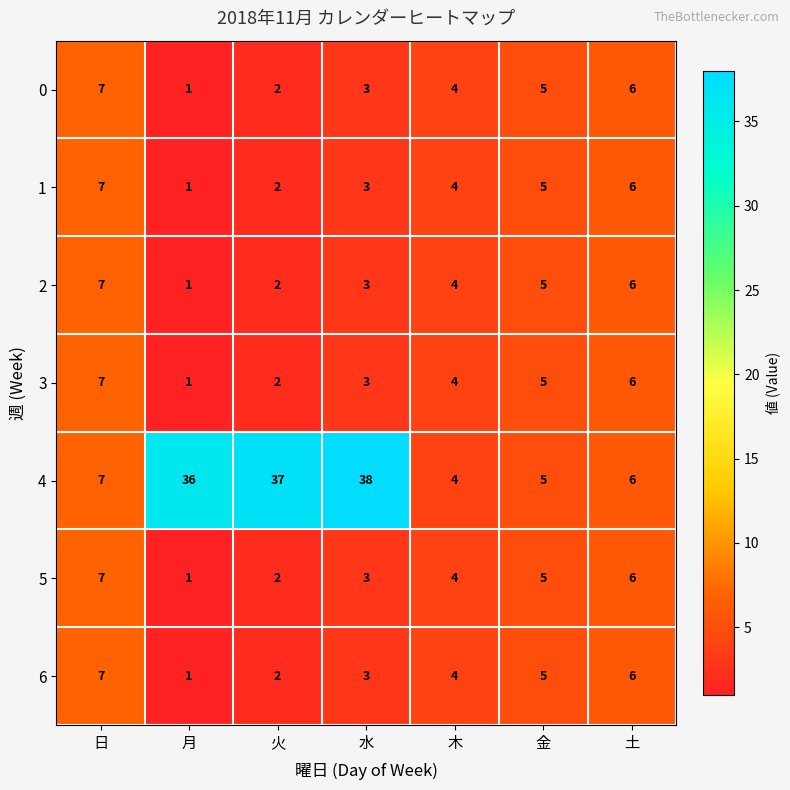

Count the number of categories in the chart.

7